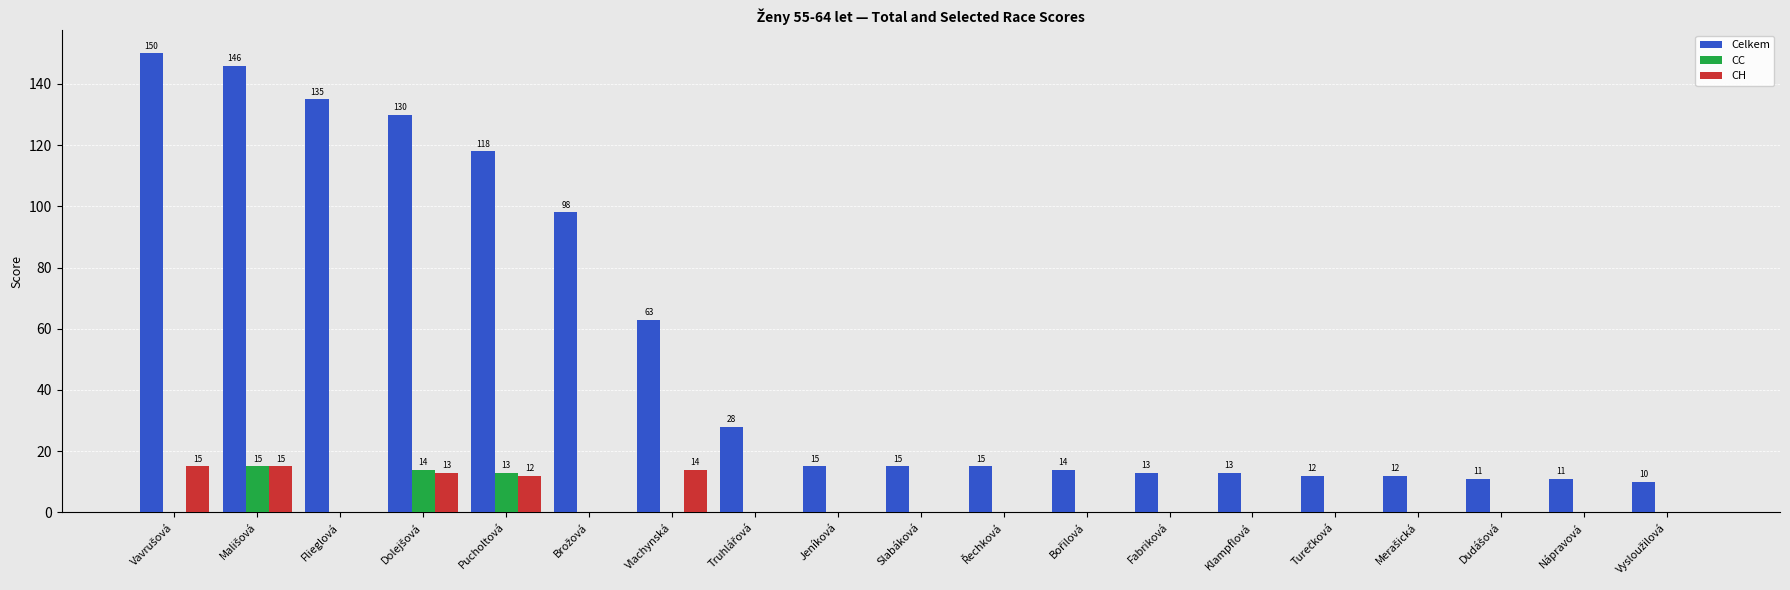

Which series has the largest total across all categories?

Celkem